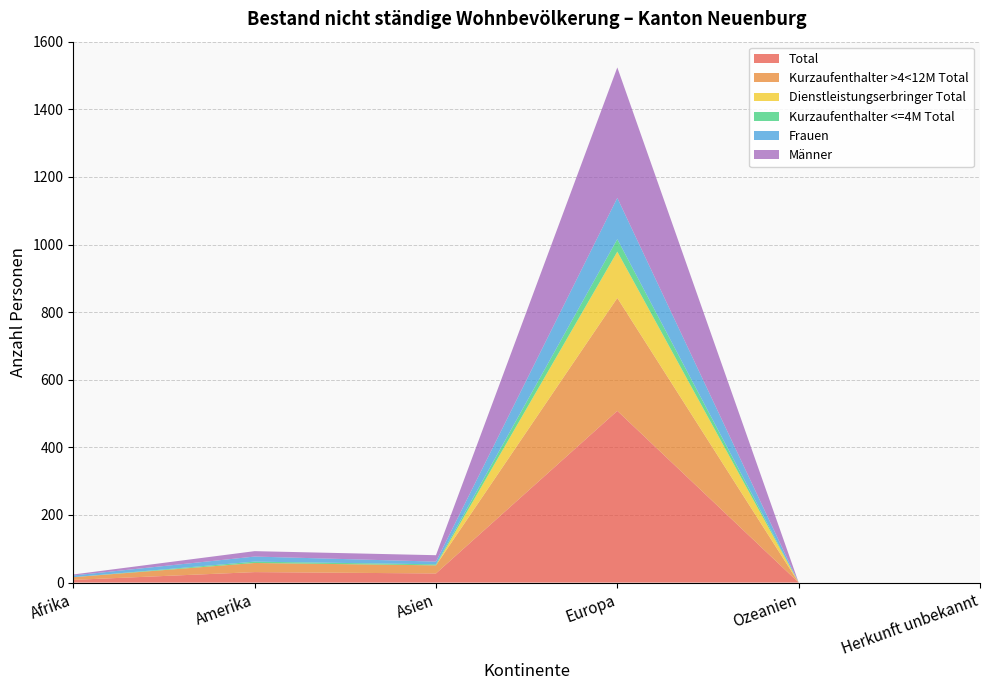

Reading left to right, what are all the values shown in this chart?

Total: 8	31	27	508	0	0
Kurzaufenthalter >4<12M Total: 8	27	24	334	0	0
Dienstleistungserbringer Total: 0	0	0	137	0	0
Kurzaufenthalter <=4M Total: 0	4	3	37	0	0
Frauen: 5	15	8	122	0	0
Männer: 3	16	19	386	0	0